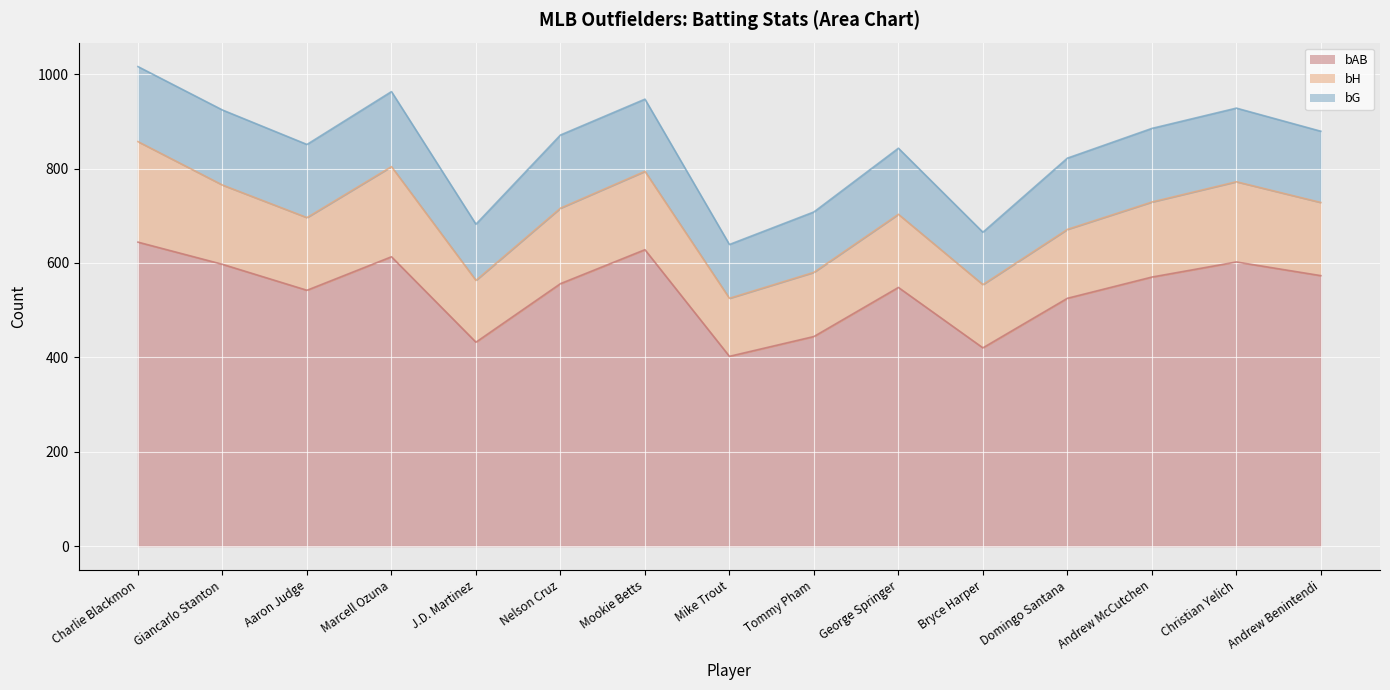

Rank the series by their maximum value, from lowest to highest.

bG, bH, bAB